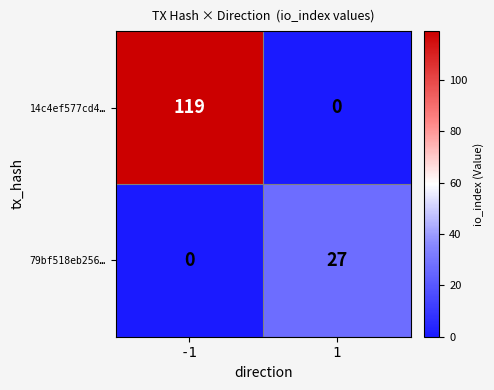

The value of 14c4ef577cd4… at -1 is 24. True or false?

False